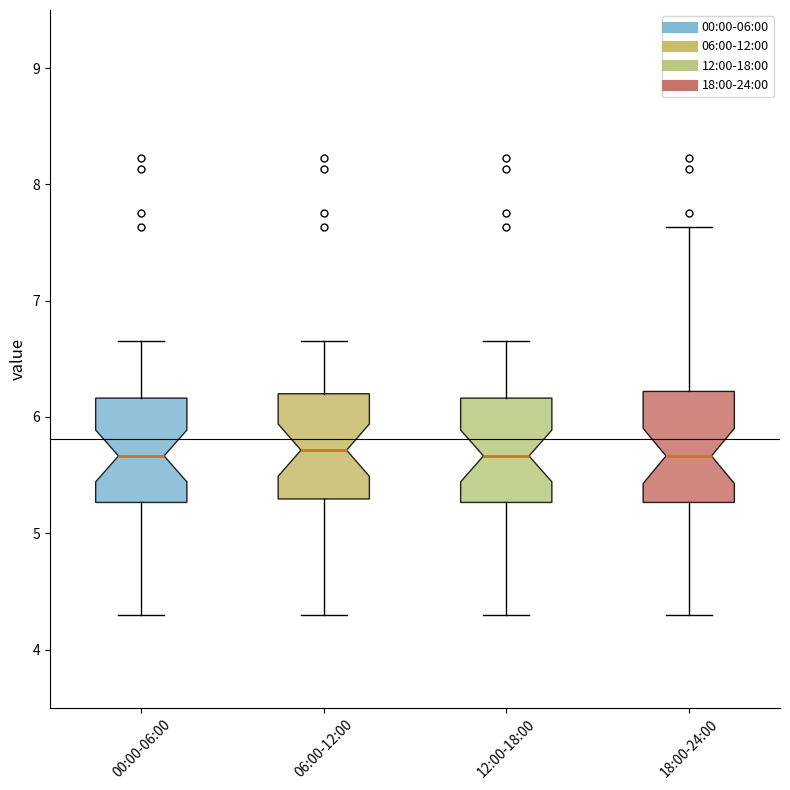

Reading left to right, transcribe this box plot: for each box, give where its median line is, the range the box spans, and where its two whiskers end, as read against the y-axis. The values are not printed on the chart, so give them approximately, as read against the axis.

00:00-06:00: median 5.7, box 5.3 to 6.2, whiskers 4.3 to 6.7
06:00-12:00: median 5.7, box 5.3 to 6.2, whiskers 4.3 to 6.7
12:00-18:00: median 5.7, box 5.3 to 6.2, whiskers 4.3 to 6.7
18:00-24:00: median 5.7, box 5.3 to 6.2, whiskers 4.3 to 7.6